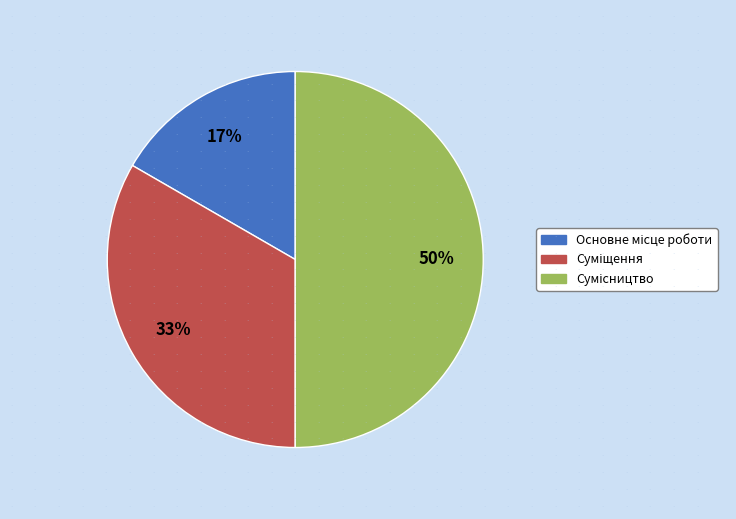

To the nearest percent, what is the difference between the largest and smallest slice percentages?

33%